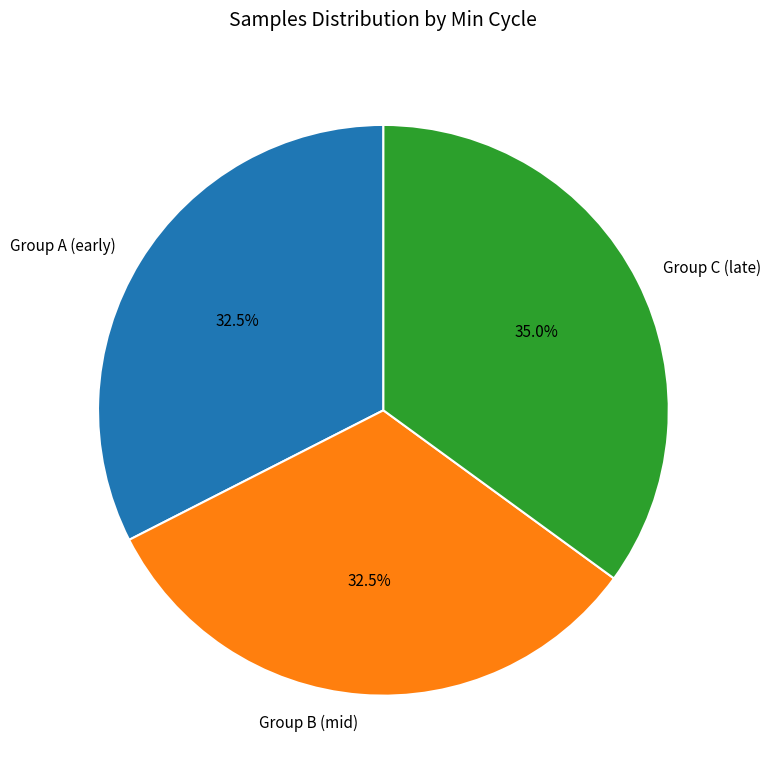

Which slice is the largest?

Group C (late)